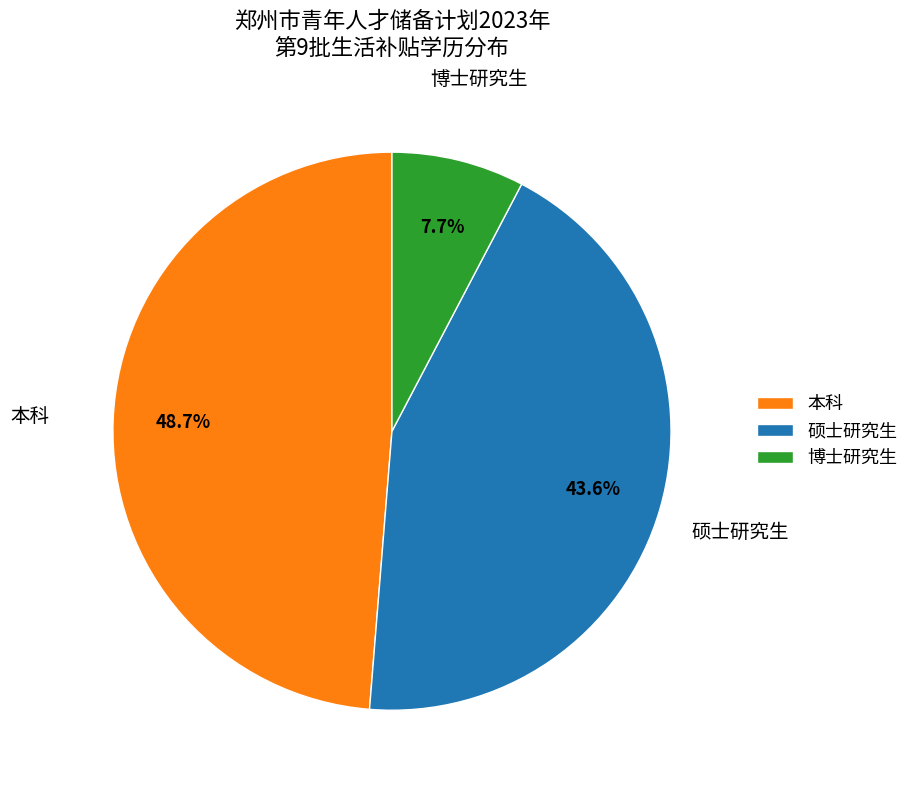

How many segments does this pie chart have?

3